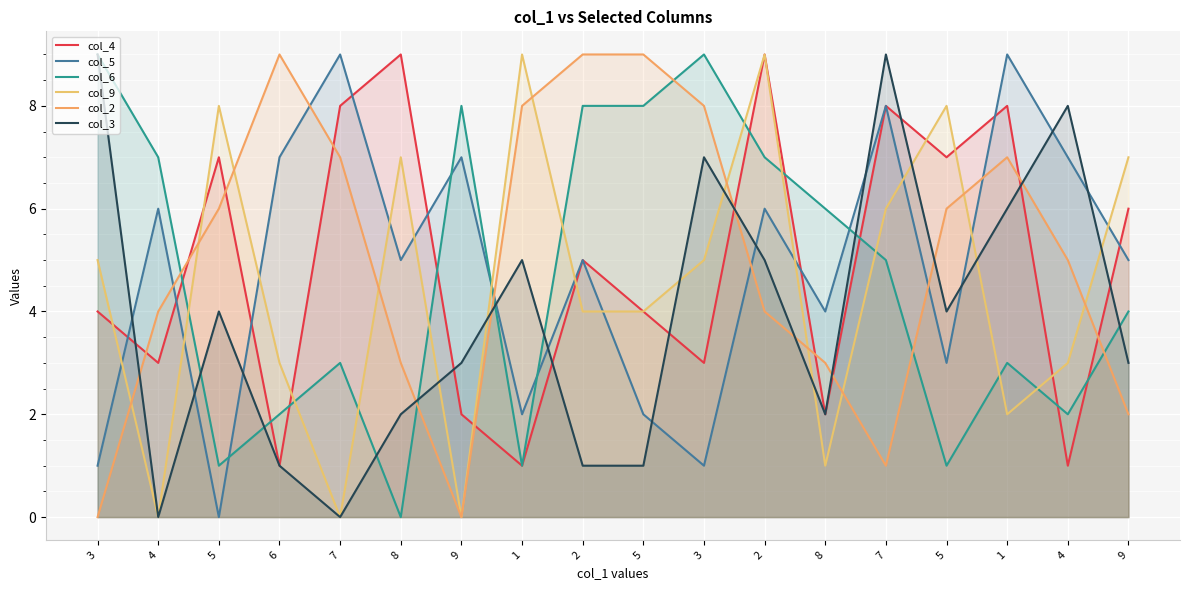

Read the col_6 value at 5.

1